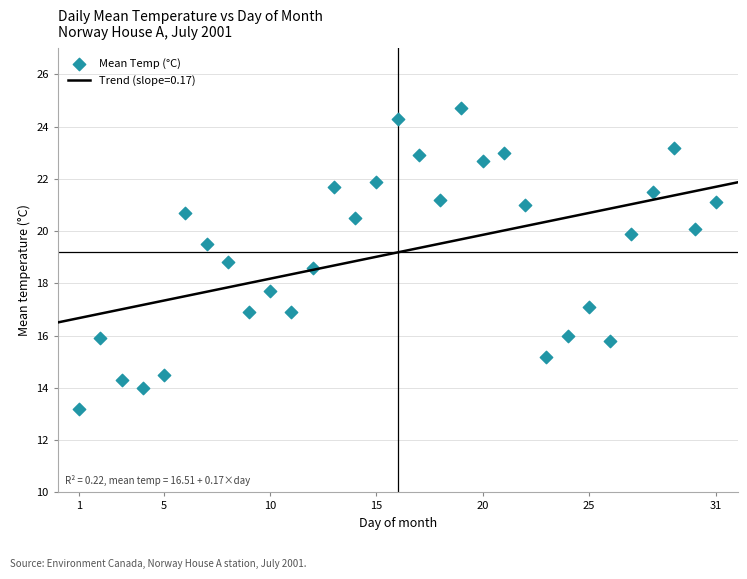

What is the range of X values (max minus min)?

30.0